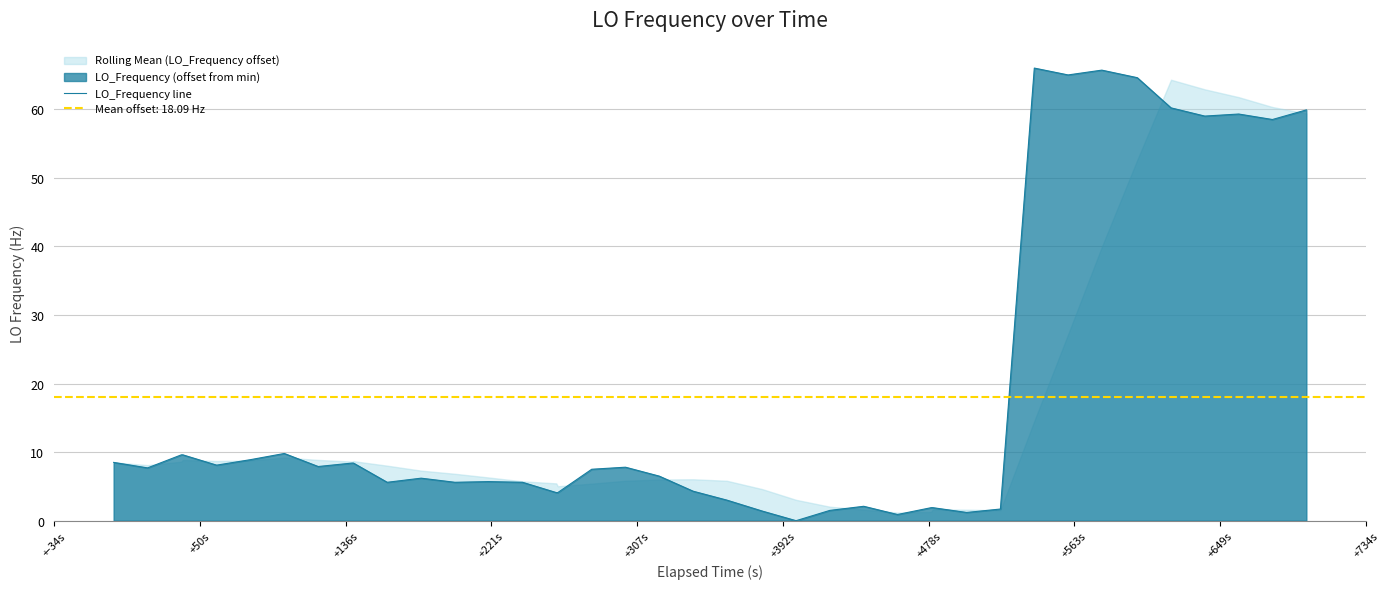

At which category does the data reach its first local valley?

+50s